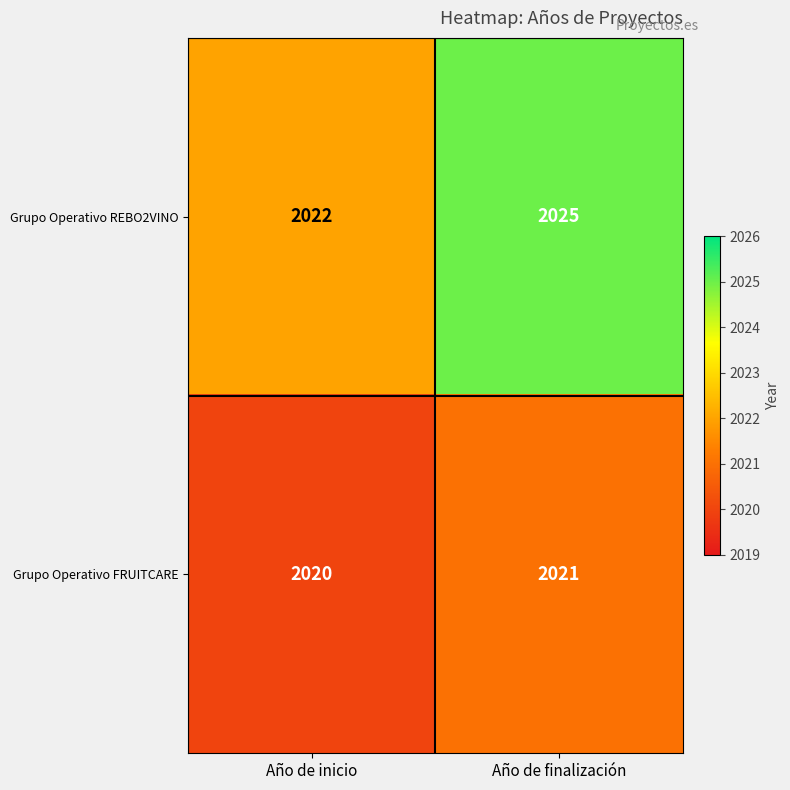

Which series has the largest range (max minus min)?

Grupo Operativo REBO2VINO